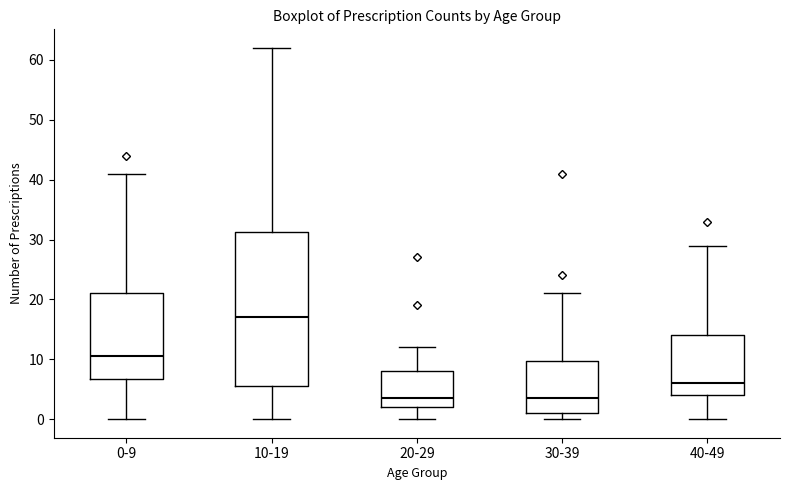

Reading left to right, read every box against the y-axis: the position of its median line, the range the box covers, and the ends of its whiskers. The values are not printed on the chart, so give them approximately, as read against the axis.

0-9: median 11, box 7 to 21, whiskers 0 to 41
10-19: median 17, box 6 to 31, whiskers 0 to 62
20-29: median 4, box 2 to 8, whiskers 0 to 12
30-39: median 4, box 1 to 10, whiskers 0 to 21
40-49: median 6, box 4 to 14, whiskers 0 to 29